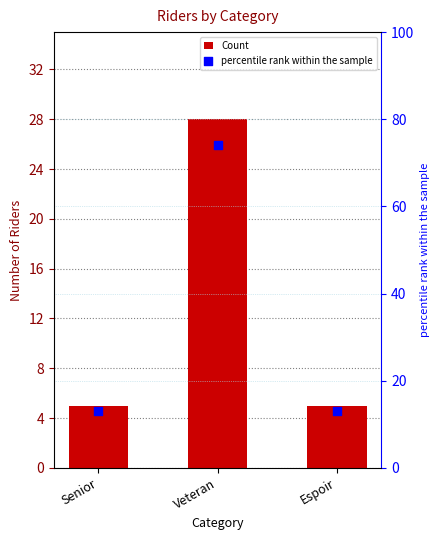

Is the value of percentile rank within the sample at Veteran greater than the value of Count at Veteran?

Yes